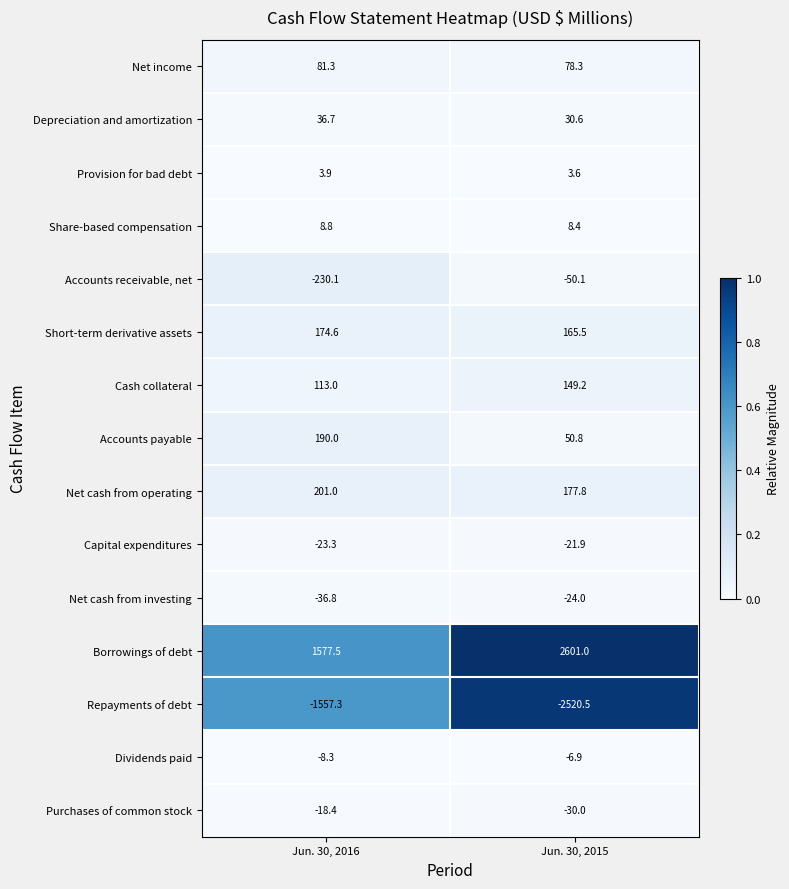

Which series changed the most between Jun. 30, 2016 and Jun. 30, 2015?

Borrowings of debt